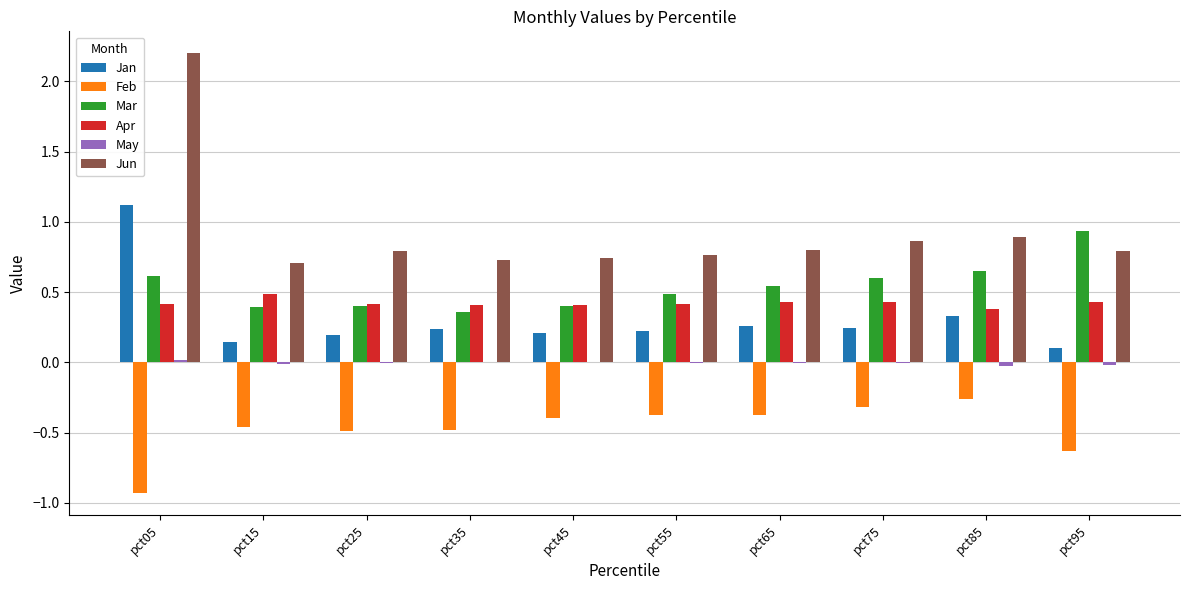

Is it true that Mar equals 0.6 at pct05?

True